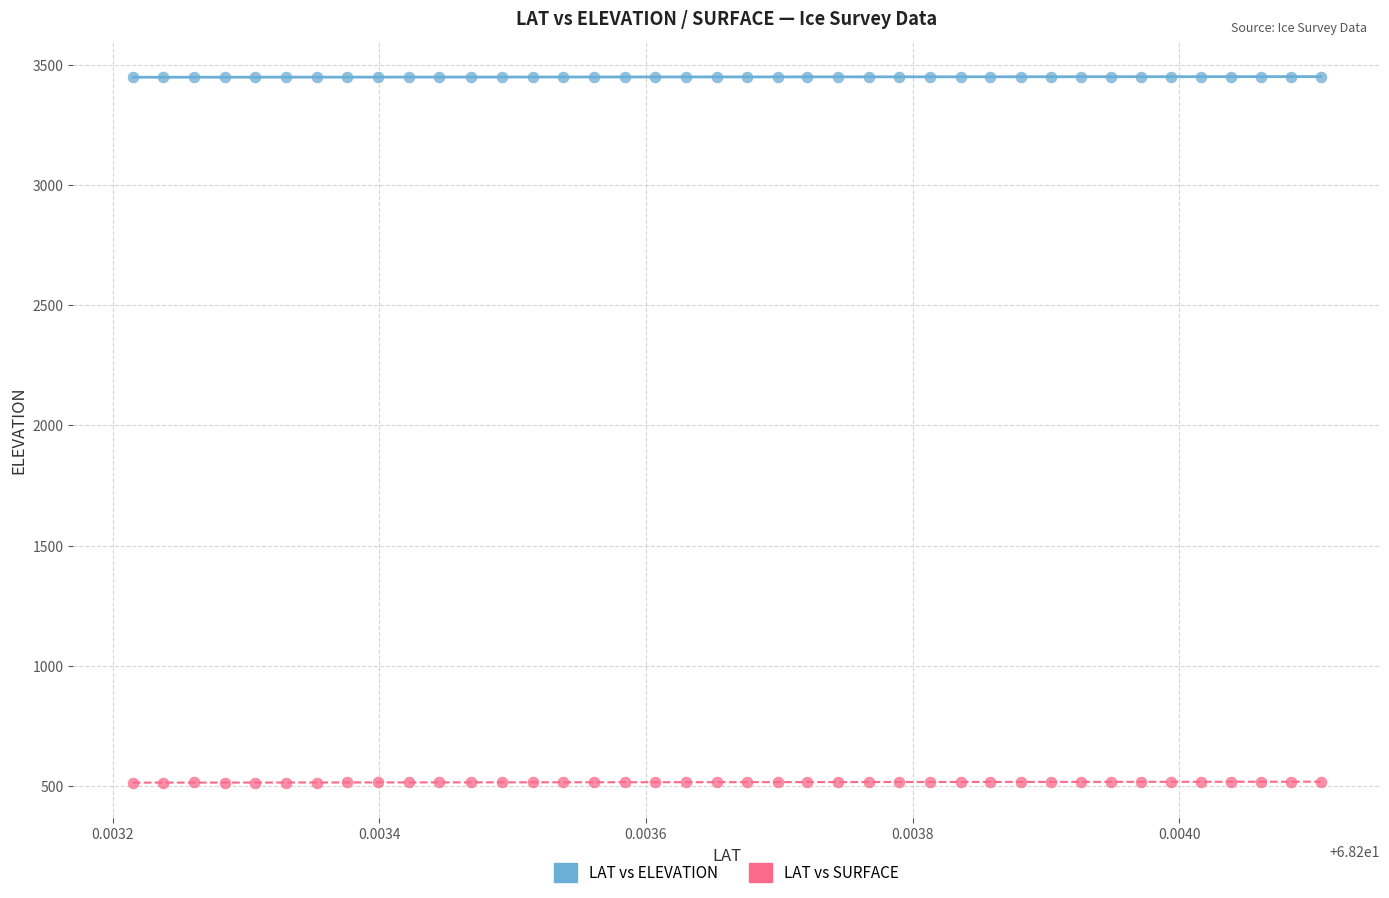

Across all data points, what is the range of Y values (max minus min)?

2935.1